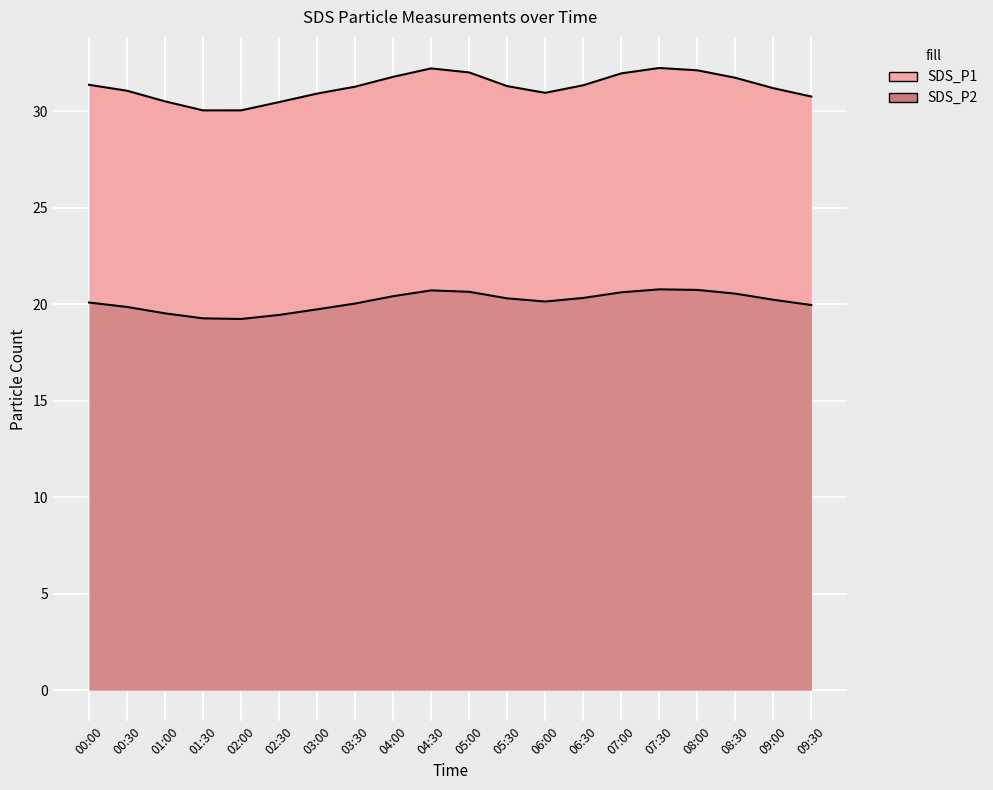

Count the number of data series in this chart.

2